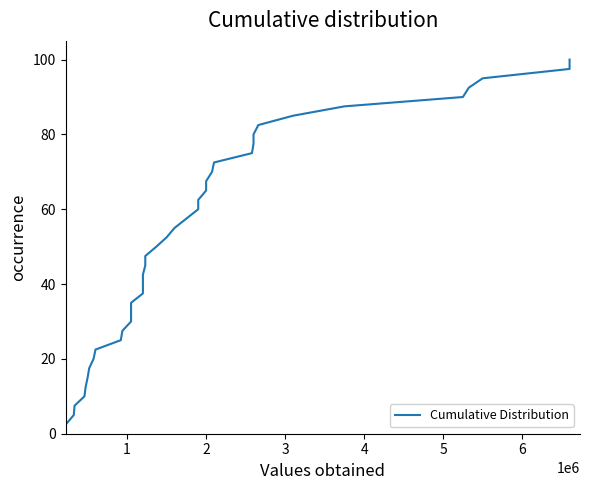

True or false: there are more than 0 points higher than both neighbors.

False